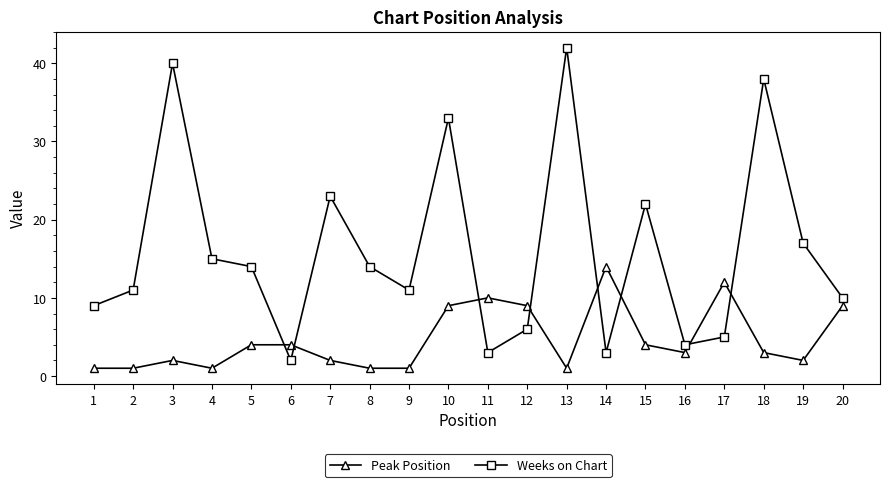

Where does the Peak Position series first go above 3?

5